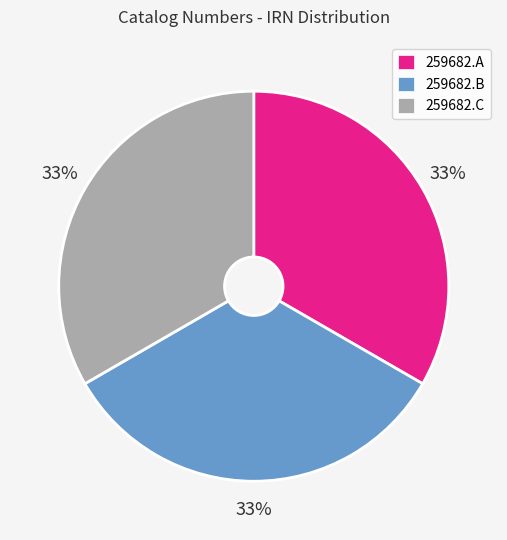

The 259682.A slice represents 33% of the pie. True or false?

True